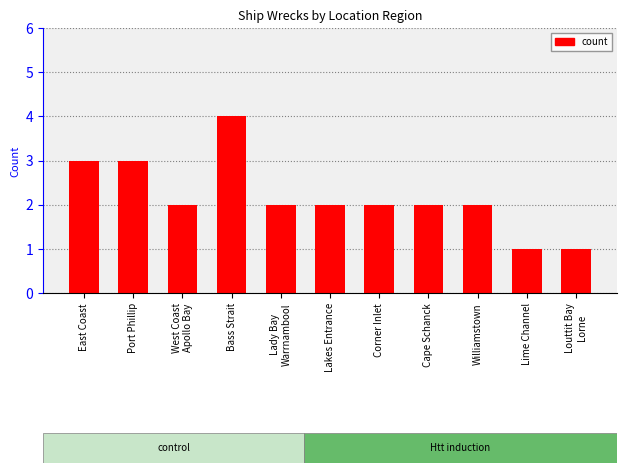

What is the change in value from Bass Strait to Lime Channel?

-3